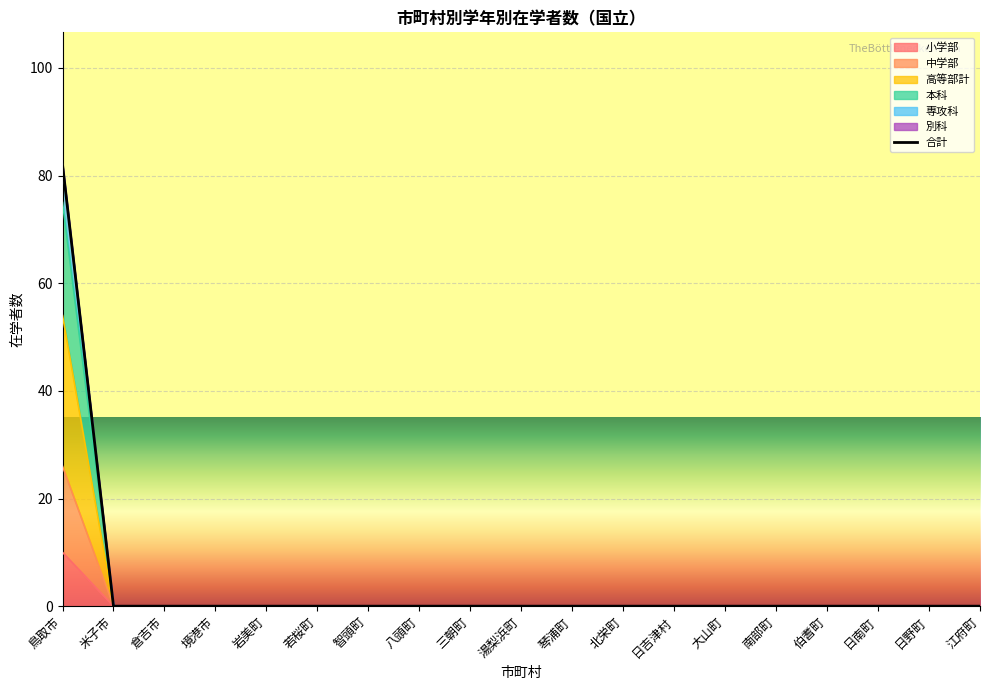

Where is the data nearest to the value 41?

鳥取市